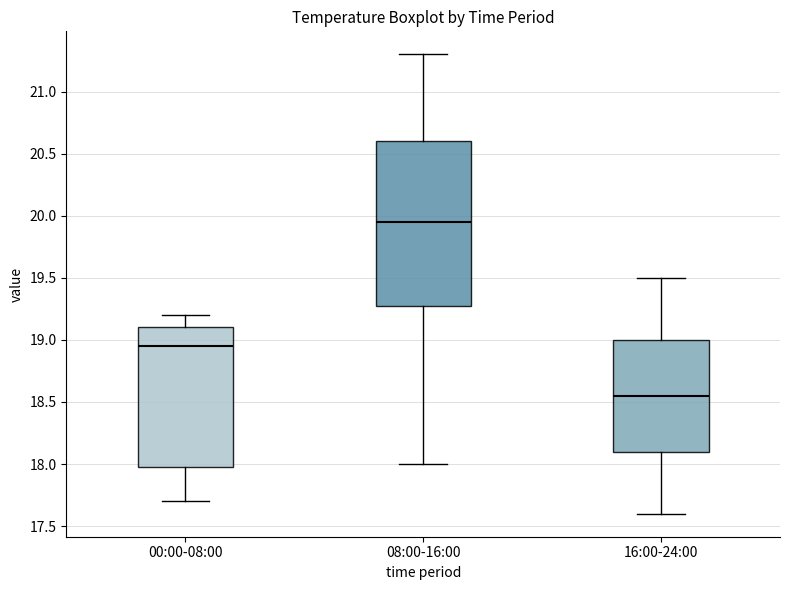

Reading left to right, transcribe this box plot: for each box, give where its median line is, the range the box spans, and where its two whiskers end, as read against the y-axis. The values are not printed on the chart, so give them approximately, as read against the axis.

00:00-08:00: median 18.95, box 18.00 to 19.10, whiskers 17.70 to 19.20
08:00-16:00: median 19.95, box 19.30 to 20.60, whiskers 18.00 to 21.30
16:00-24:00: median 18.55, box 18.10 to 19.00, whiskers 17.60 to 19.50